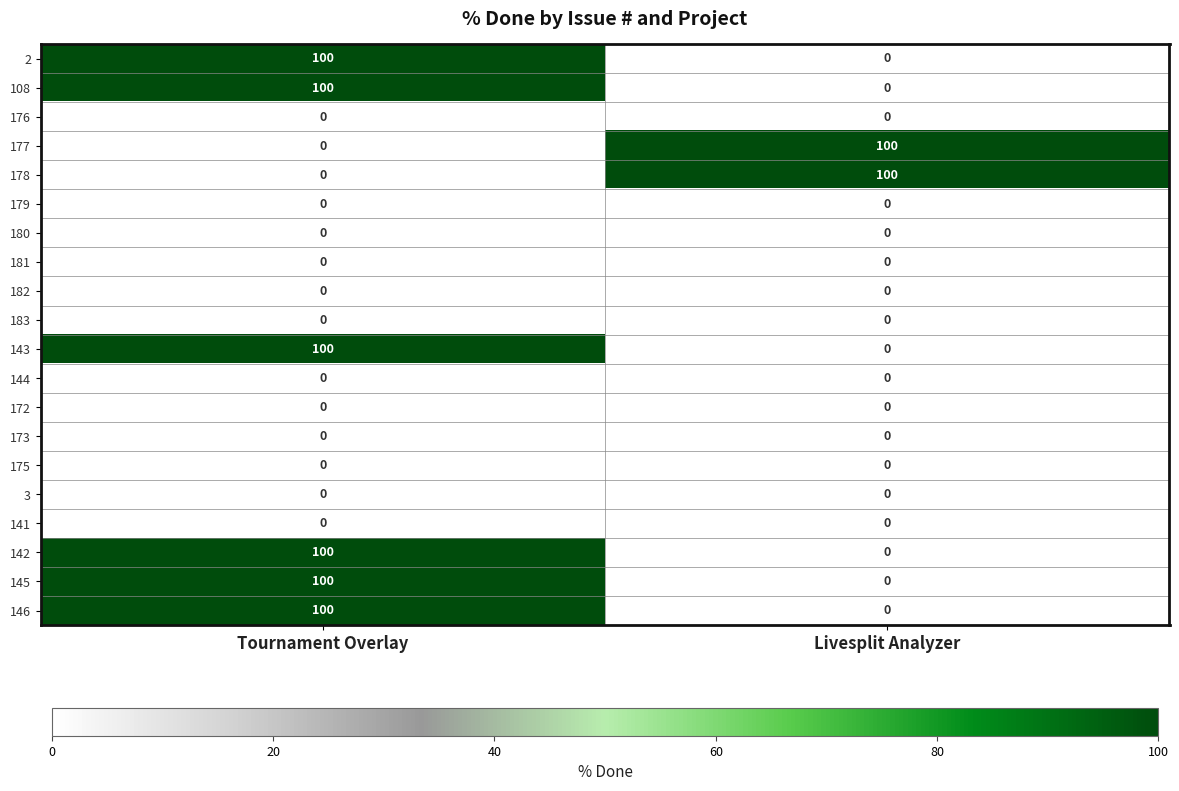

The value of 141 at Tournament Overlay is 0. True or false?

True